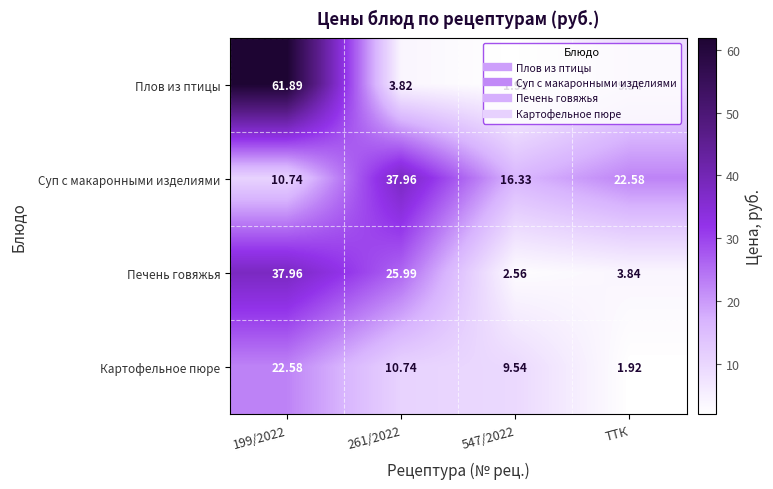

What is the difference between the highest and lowest values at 547/2022?

14.4